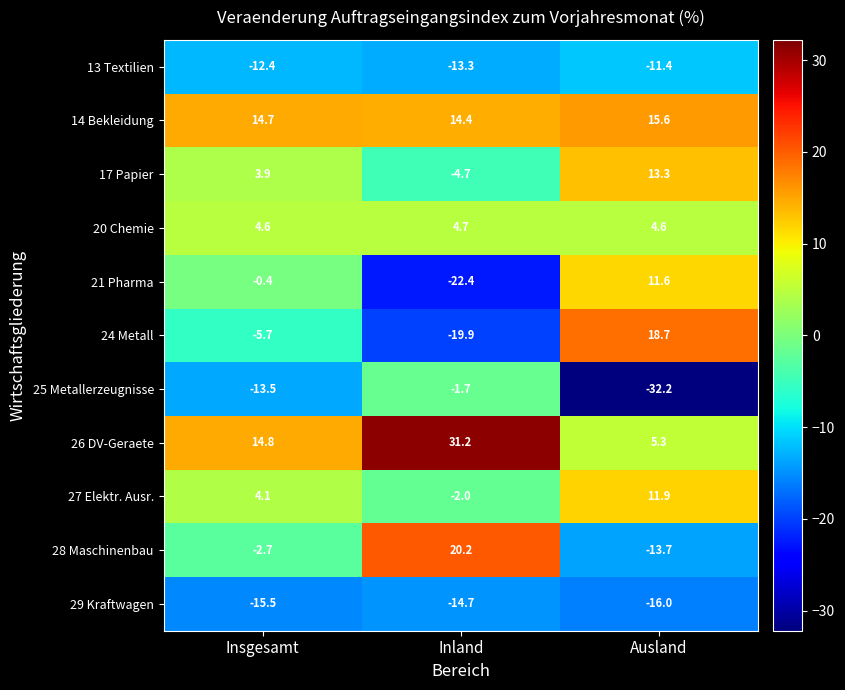

At which label does 25 Metallerzeugnisse first exceed -13?

Inland